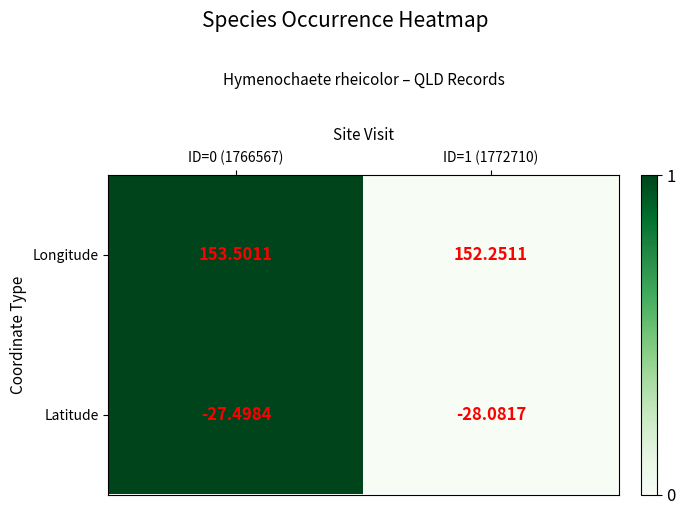

List the series in order of their peak value, highest first.

Longitude, Latitude